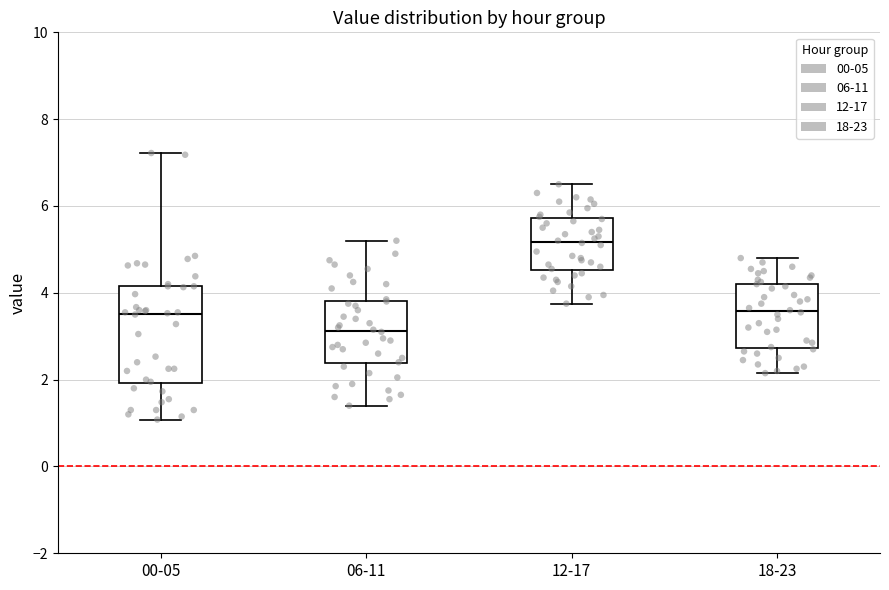

Reading left to right, read every box against the y-axis: the position of its median line, the range the box covers, and the ends of its whiskers. The values are not printed on the chart, so give them approximately, as read against the axis.

00-05: median 3.6, box 2.0 to 4.2, whiskers 1.0 to 7.2
06-11: median 3.2, box 2.4 to 3.8, whiskers 1.4 to 5.2
12-17: median 5.2, box 4.6 to 5.8, whiskers 3.8 to 6.6
18-23: median 3.6, box 2.8 to 4.2, whiskers 2.2 to 4.8